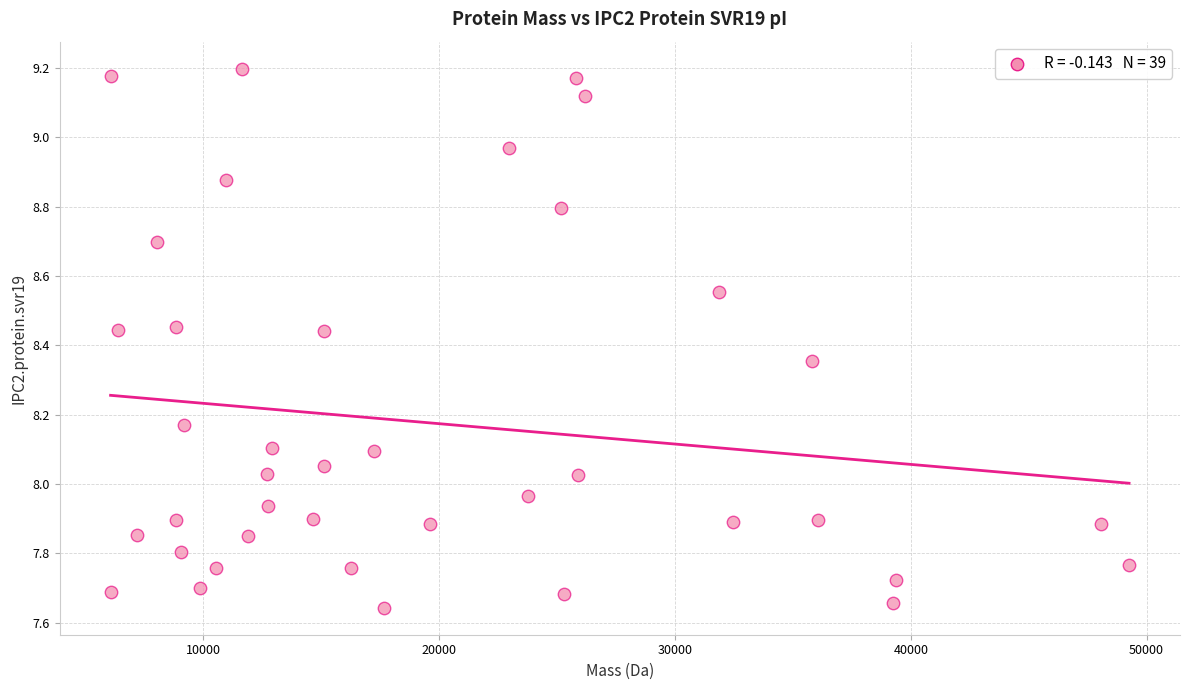

What is the range of Y values (max minus min)?

1.6